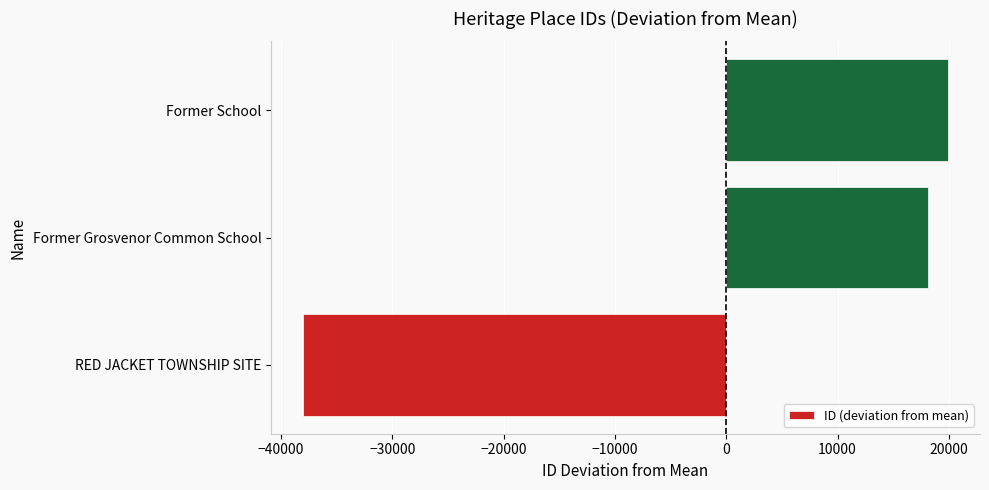

Reading bottom to top, extract all data points from this chart.

-38015	18113	19902